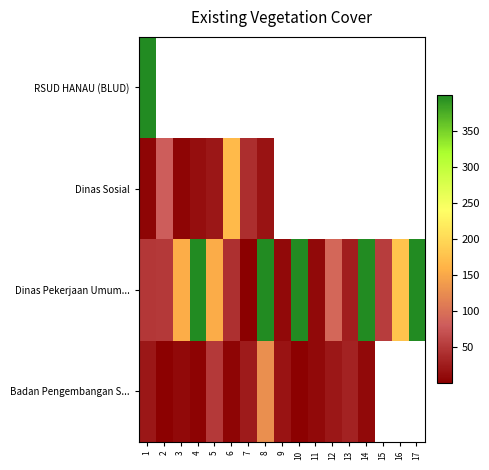

At which category is the sum across all series the highest?

1